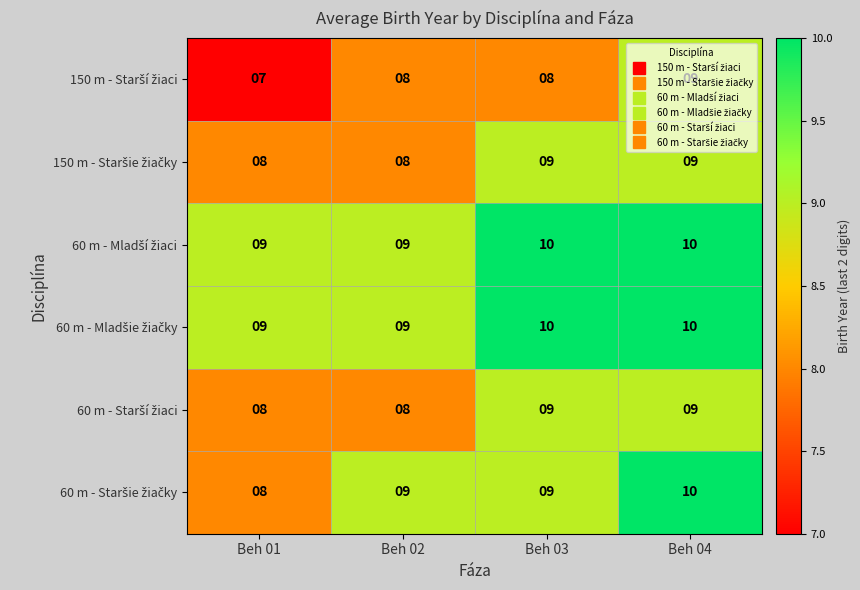

What is the total value across all series at Beh 02?

51